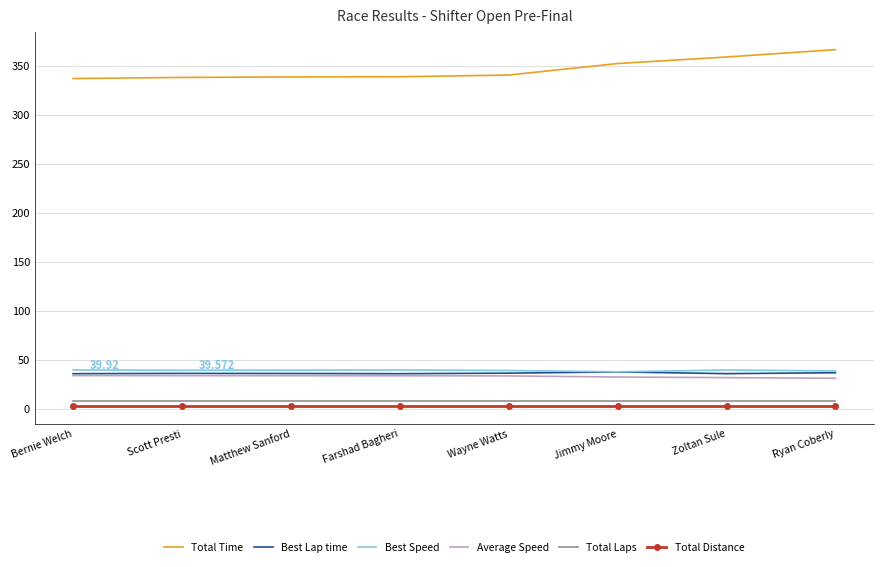

True or false: Total Time has a value of 339.1 at Farshad Bagheri.

True